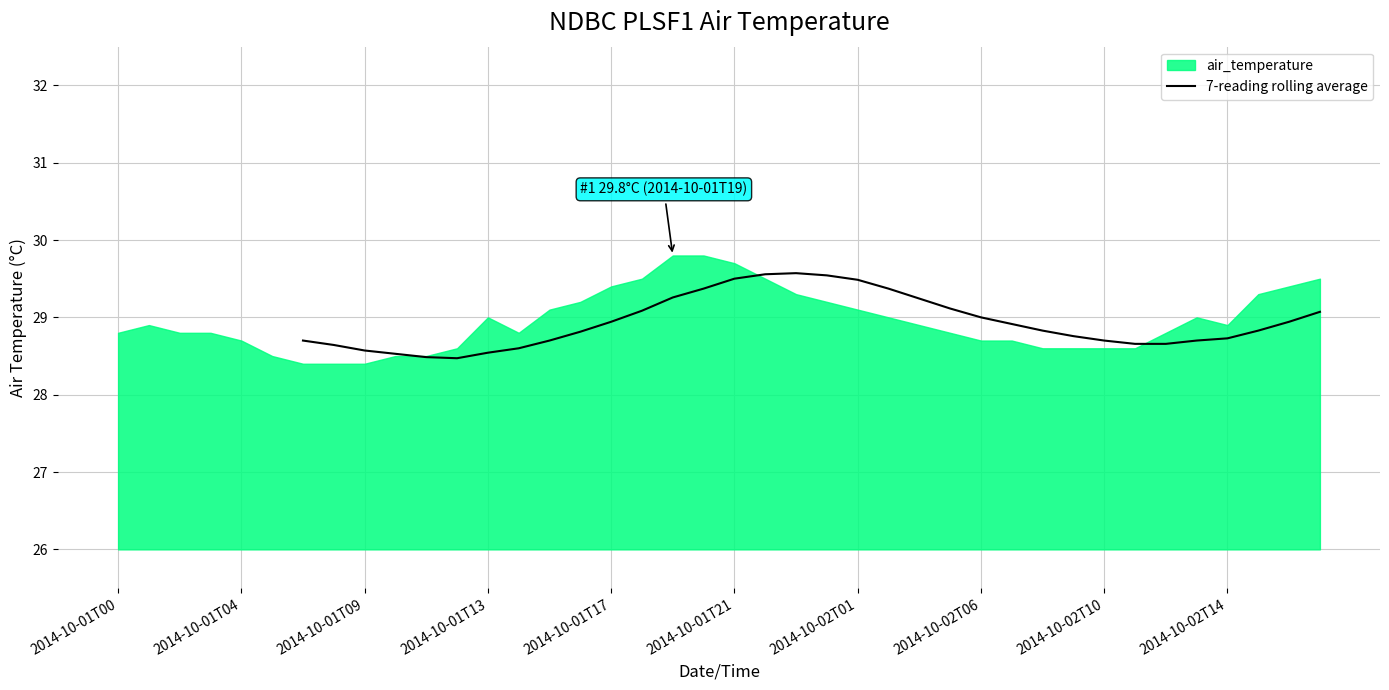

How many lines are shown in the chart?

1